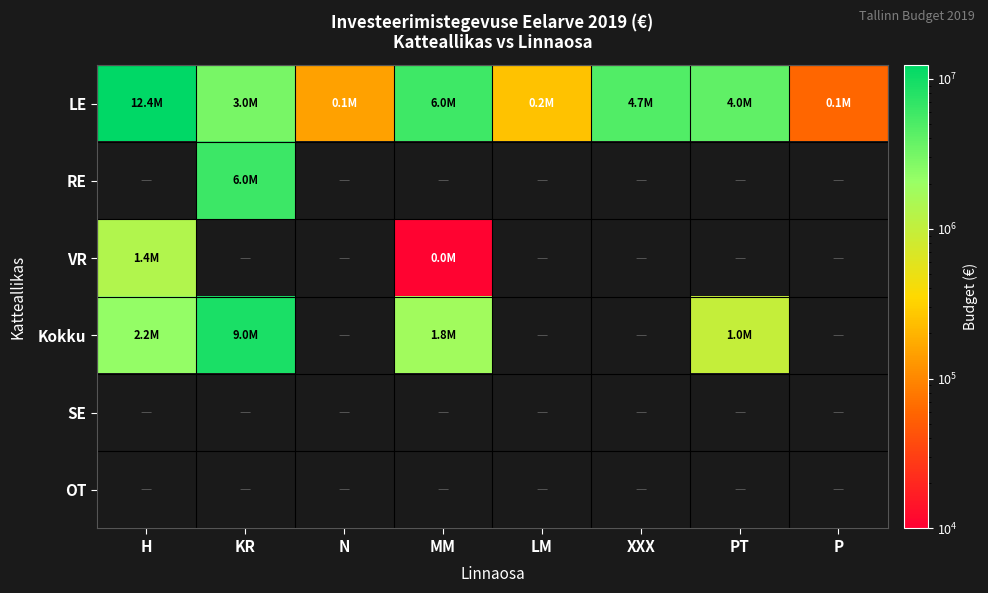

Reading left to right, what are all the values shown in this chart?

LE: H=12361305	KR=3000000	N=150000	MM=5956830	LM=250000	XXX=4700000	PT=3981200	P=60000
RE: H=0	KR=6000000	N=0	MM=0	LM=0	XXX=0	PT=0	P=0
VR: H=1360000	KR=0	N=0	MM=10825	LM=0	XXX=0	PT=0	P=0
Kokku: H=2150413	KR=9000000	N=0	MM=1808375	LM=0	XXX=0	PT=981200	P=0
SE: H=0	KR=0	N=0	MM=0	LM=0	XXX=0	PT=0	P=0
OT: H=0	KR=0	N=0	MM=0	LM=0	XXX=0	PT=0	P=0